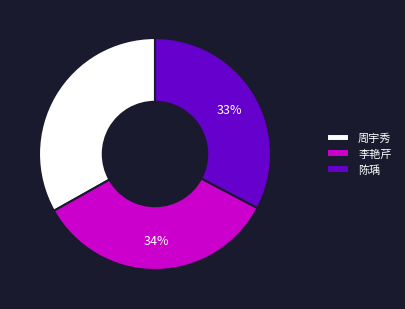

What percentage is the 周宇秀 slice, to the nearest percent?

33%